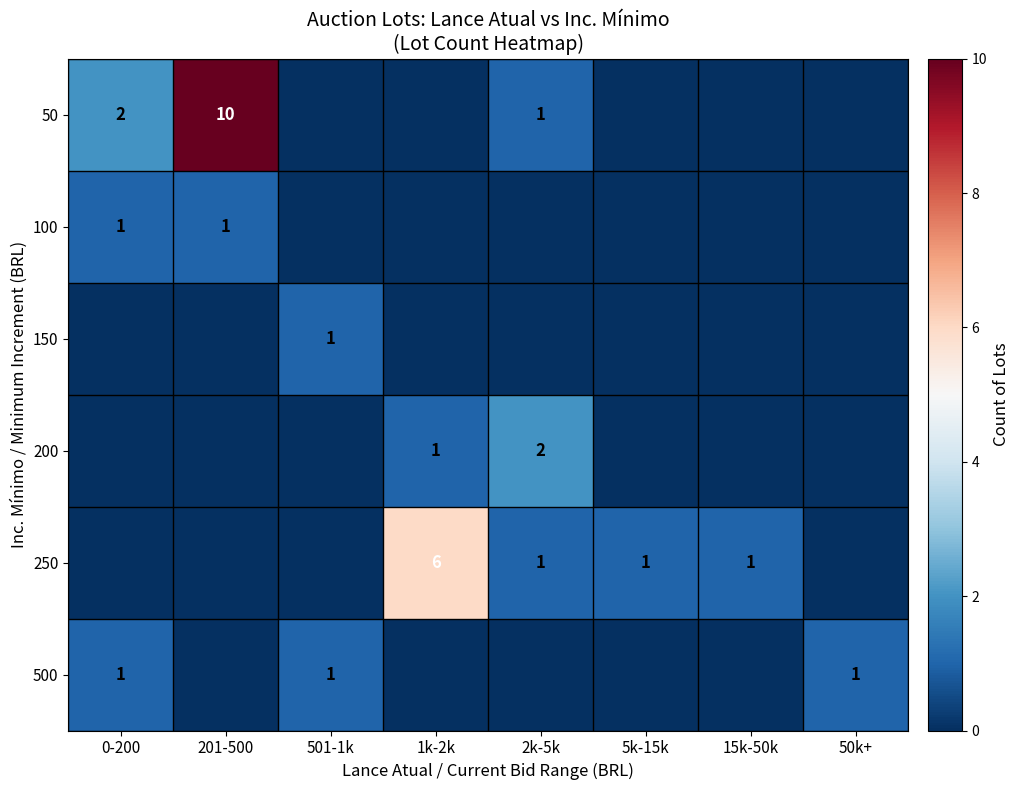

The 500 series shows 1 at 50k+. True or false?

True